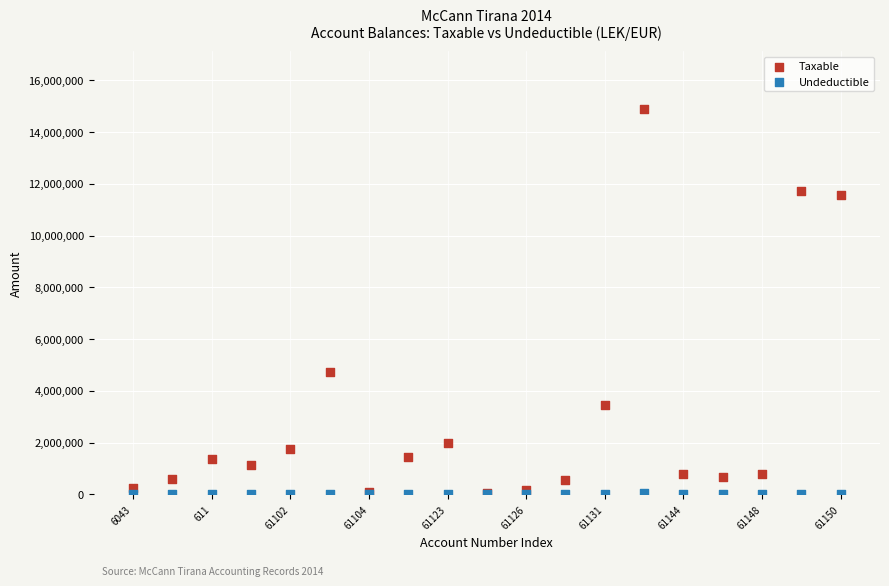

Across all series, what Y value is closest to 7443929?

4731146.9